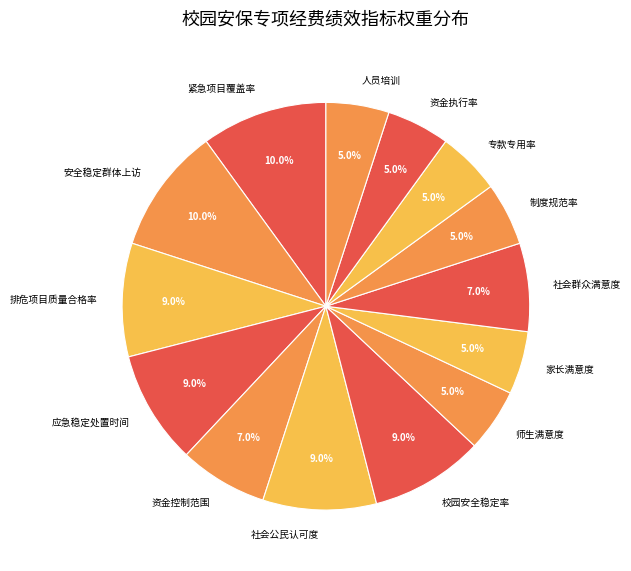

Is there a majority slice in this chart?

No